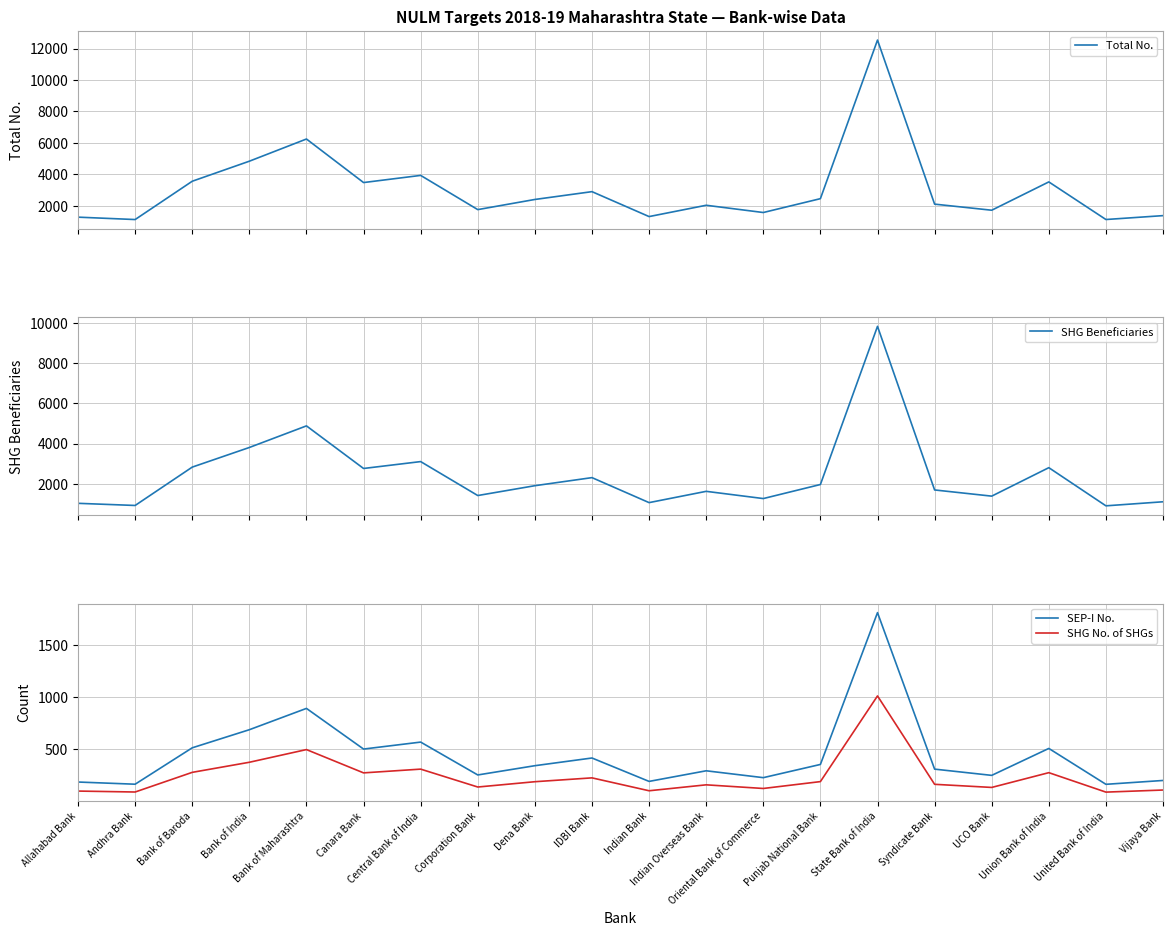

What value does the SEP-I No. series have at Punjab National Bank?

355